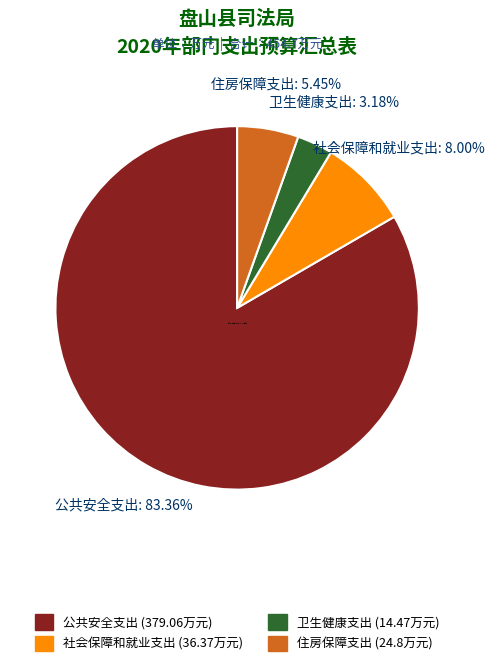

Which category has the biggest portion of the pie?

公共安全支出